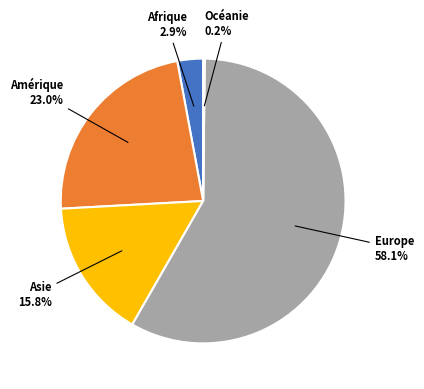

Is there a majority slice in this chart?

Yes